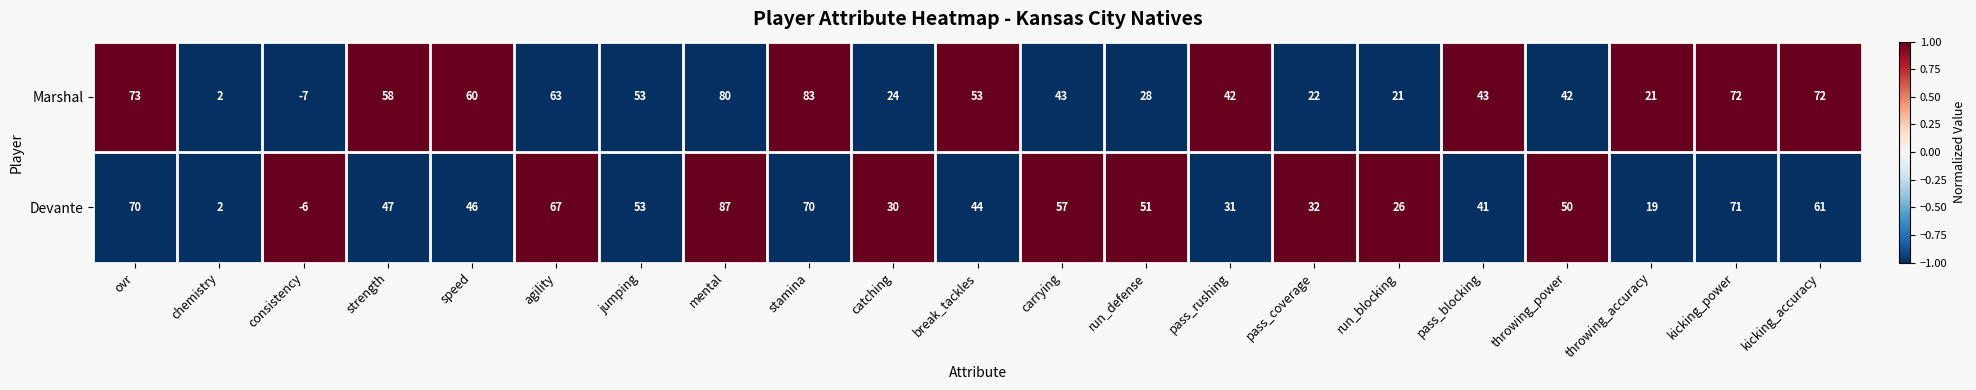

What is the sum of the Marshal values at throwing_power and kicking_power?

114